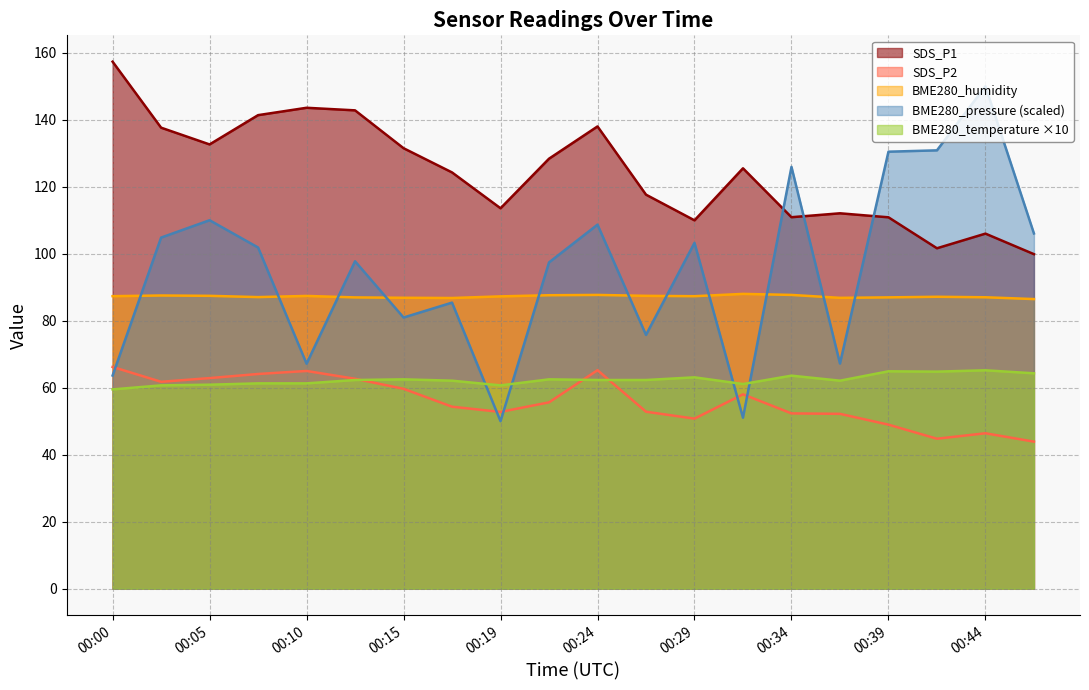

Rank the categories by BME280_pressure value from lowest to highest.

00:19, 00:31, 00:00, 00:10, 00:36, 00:27, 00:15, 00:17, 00:22, 00:12, 00:07, 00:29, 00:02, 00:46, 00:24, 00:05, 00:34, 00:39, 00:41, 00:44